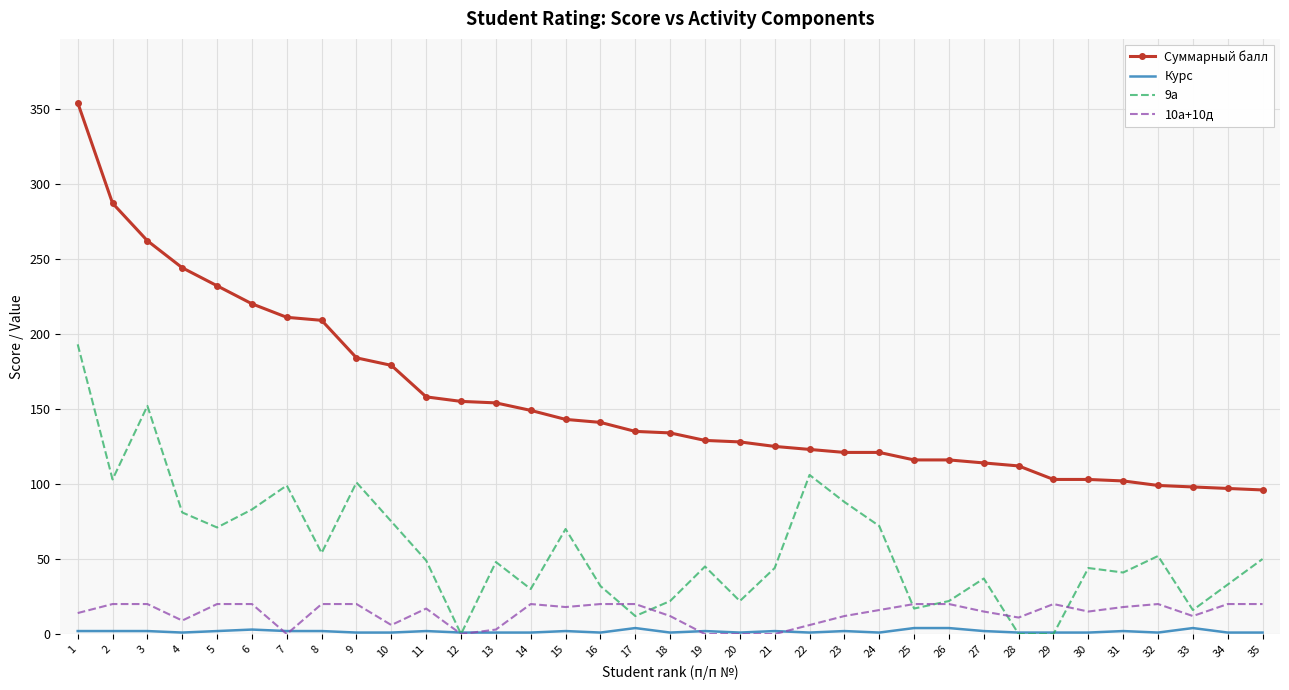

List the series in order of their peak value, highest first.

Суммарный балл, 9а, 10а+10д, Курс